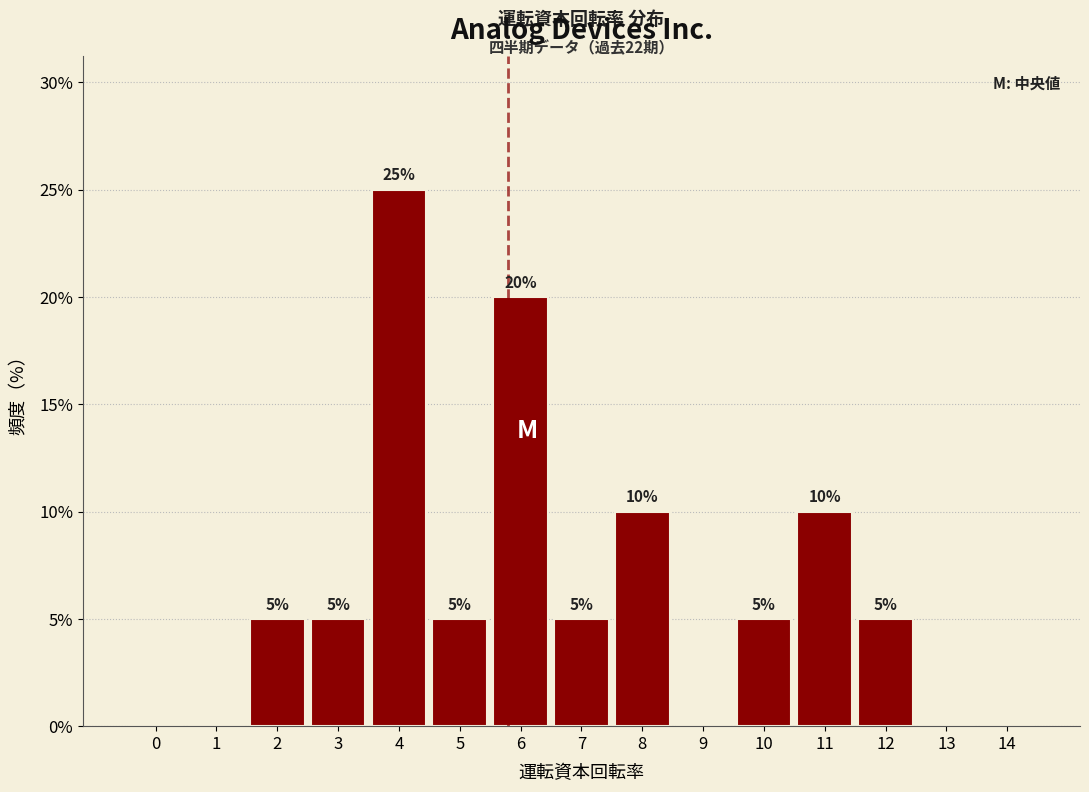

Reading right to left, list all the values displayed in this chart.

14=0	13=0	12=5	11=10	10=5	9=0	8=10	7=5	6=20	5=5	4=25	3=5	2=5	1=0	0=0